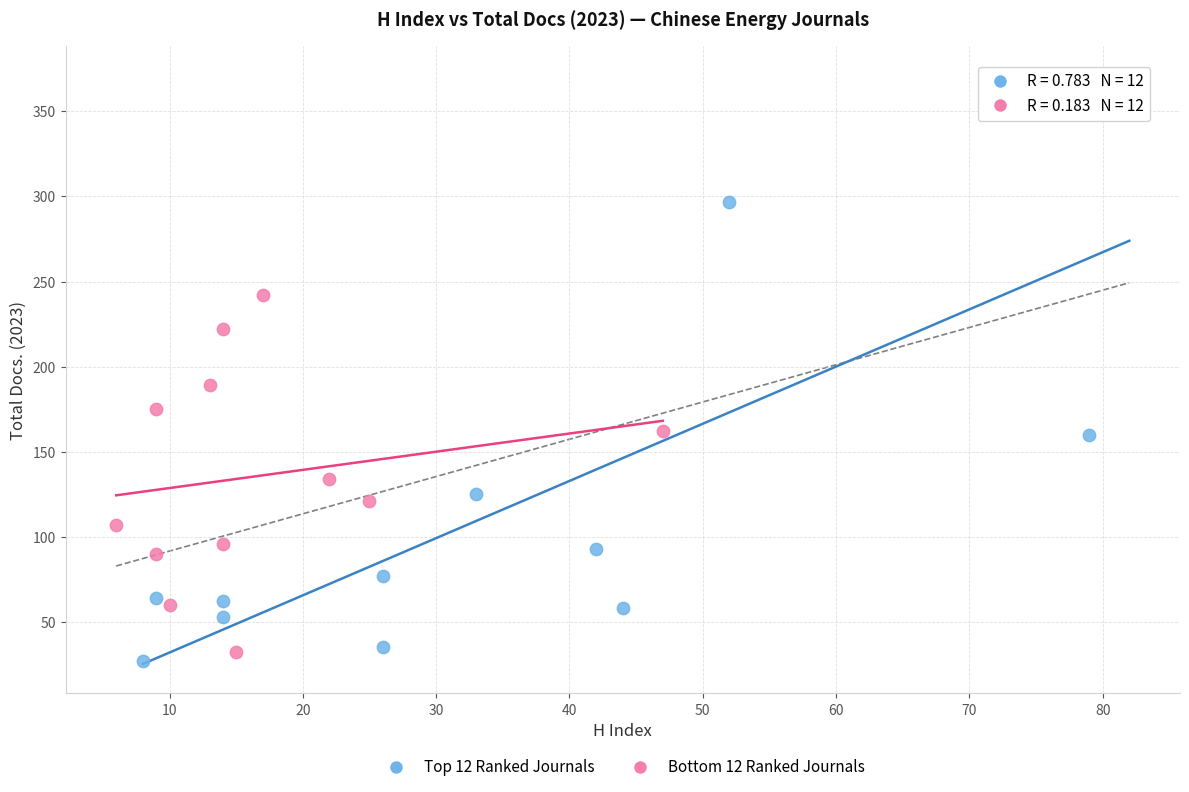

What are all the series names shown in the legend?

Top 12 Ranked Journals, Bottom 12 Ranked Journals